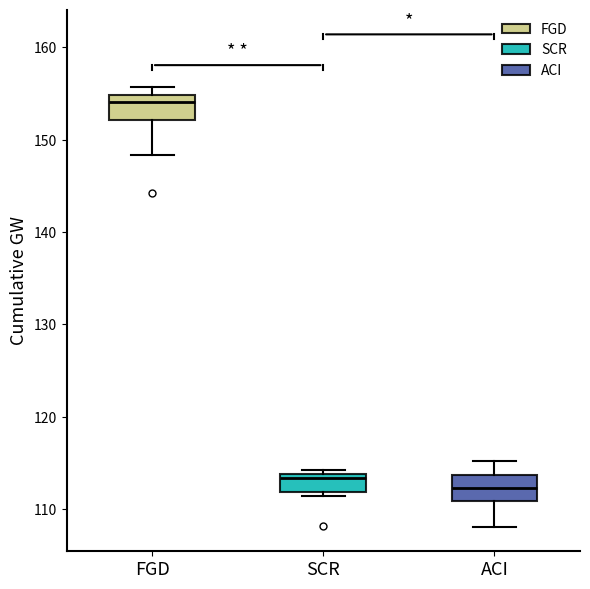

Reading left to right, transcribe this box plot: for each box, give where its median line is, the range the box spans, and where its two whiskers end, as read against the y-axis. The values are not printed on the chart, so give them approximately, as read against the axis.

FGD: median 154, box 152 to 155, whiskers 148 to 156
SCR: median 113, box 112 to 114, whiskers 111 to 114 (just above the box's upper edge)
ACI: median 112, box 111 to 114, whiskers 108 to 115